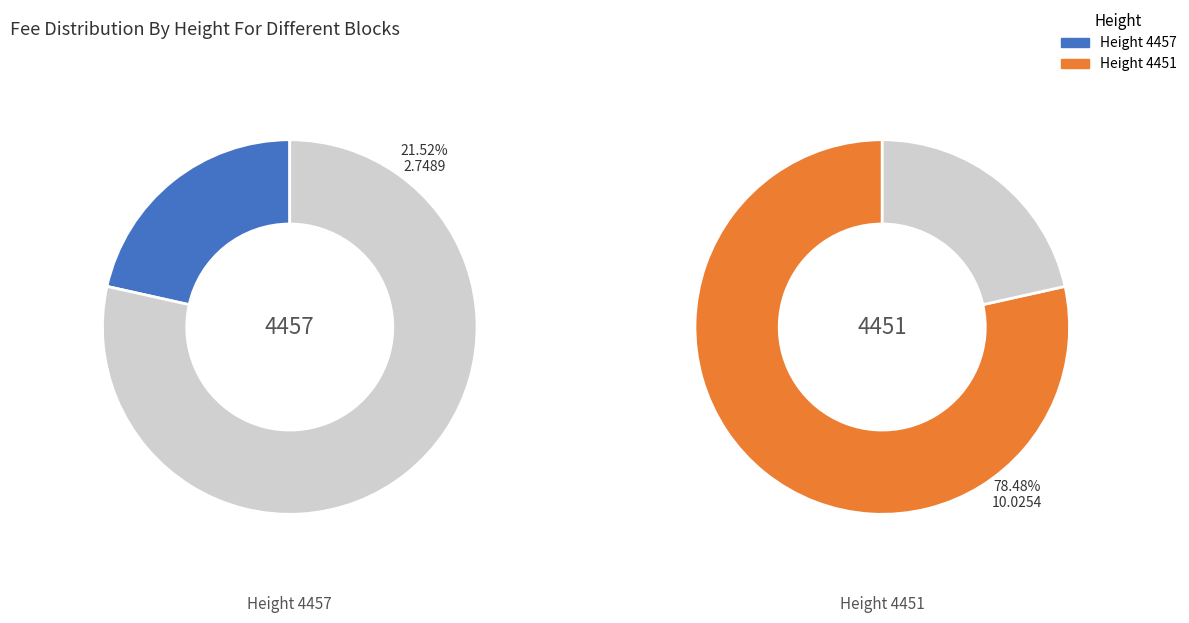

To the nearest percent, what portion does 4457 represent?

22%